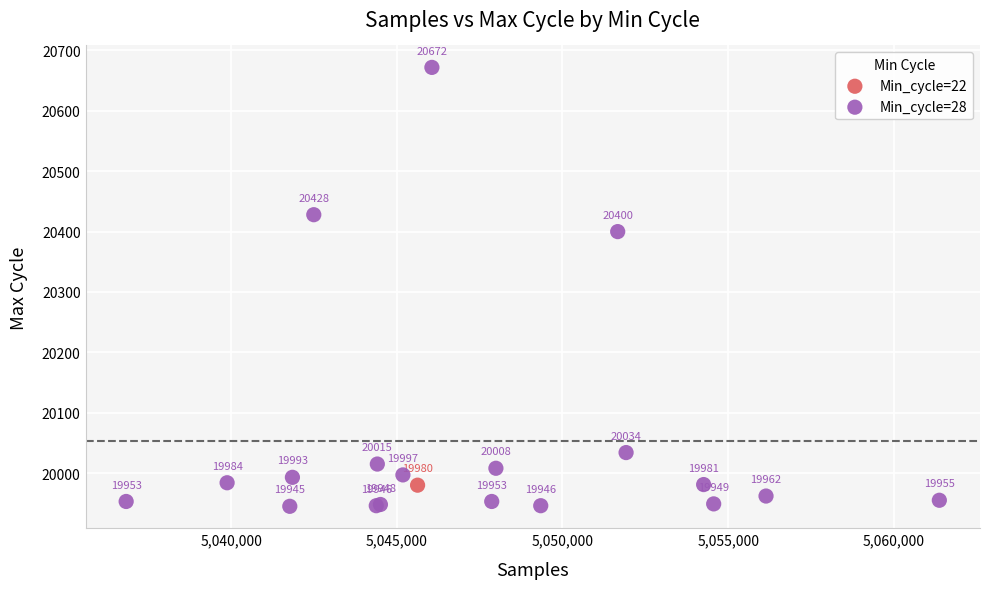

What are all the series names shown in the legend?

Min_cycle=22, Min_cycle=28